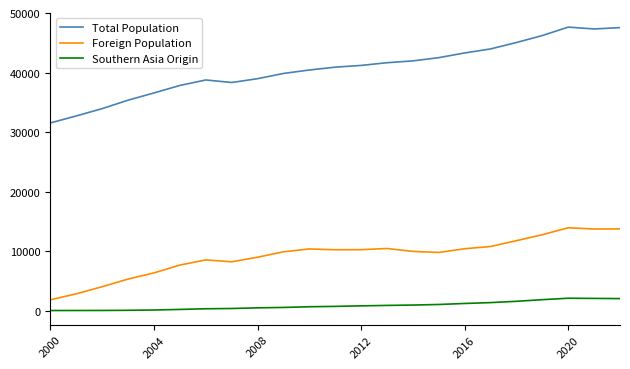

Which series has the largest total across all categories?

Total Population